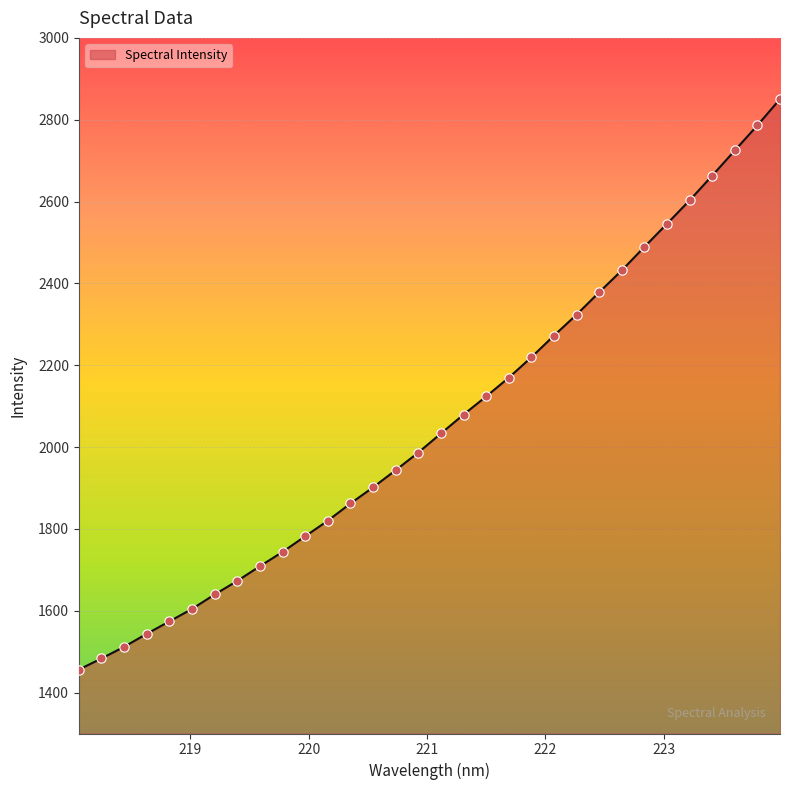

What is the smallest value displayed?

1456.2